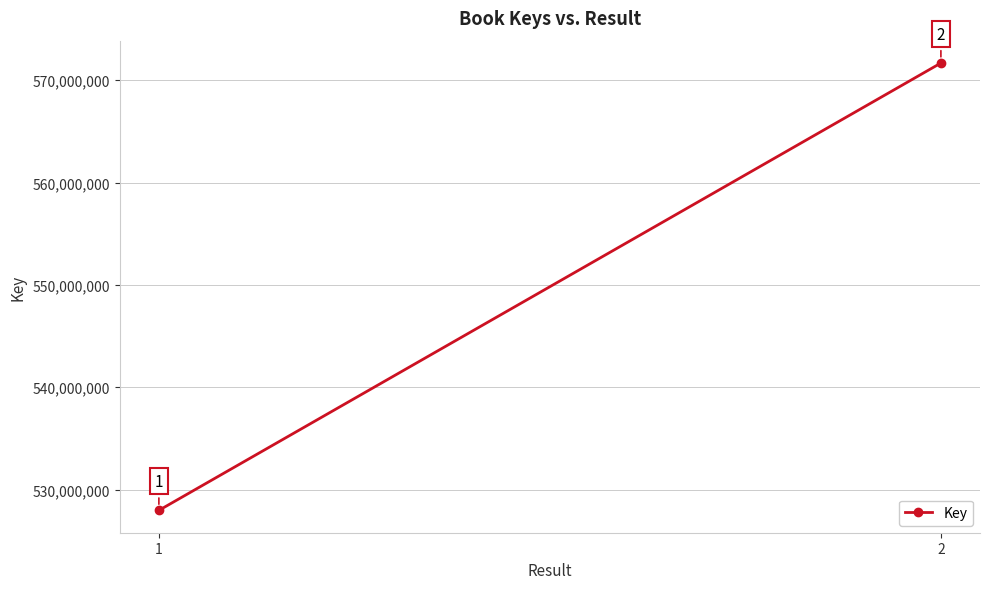

How many values are between 527964301 and 571685582?

2